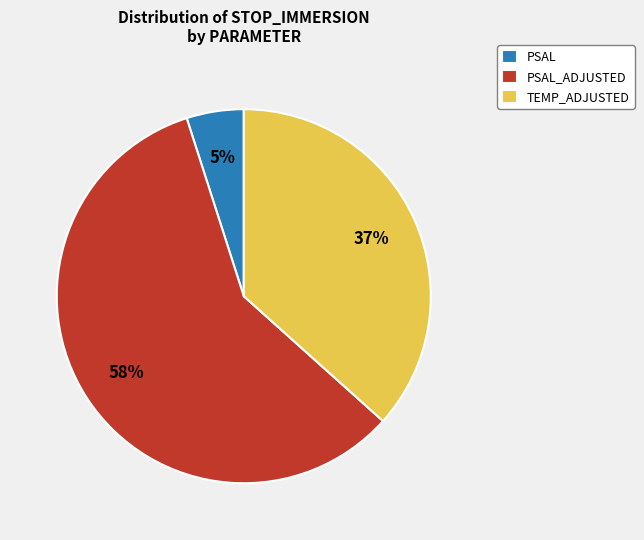

What is the largest slice in the pie chart?

PSAL_ADJUSTED